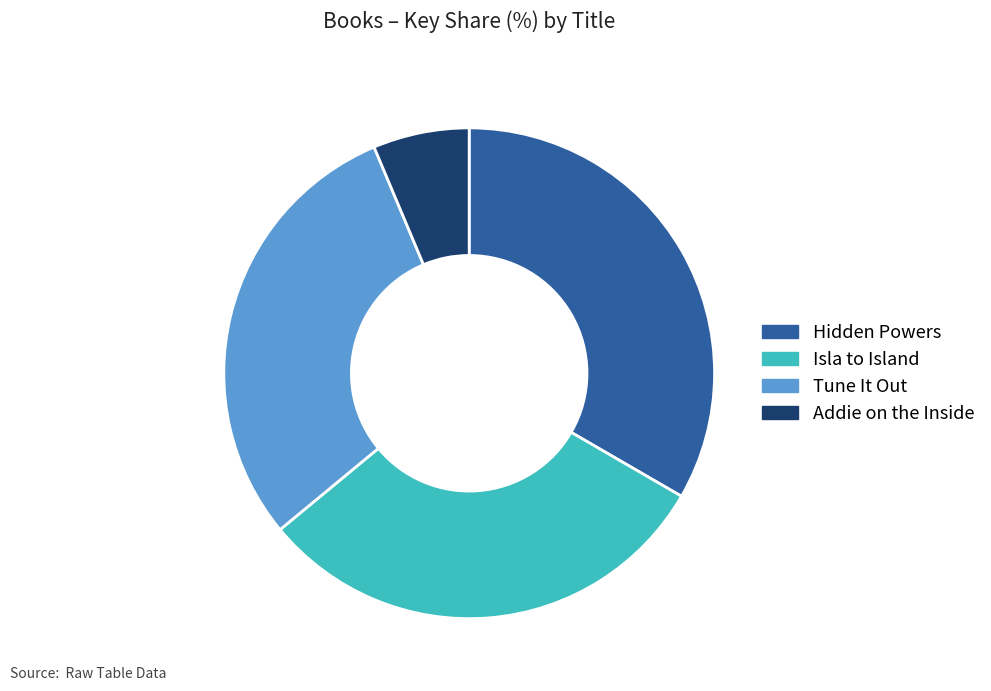

Does Hidden Powers account for over 50% of the chart?

No